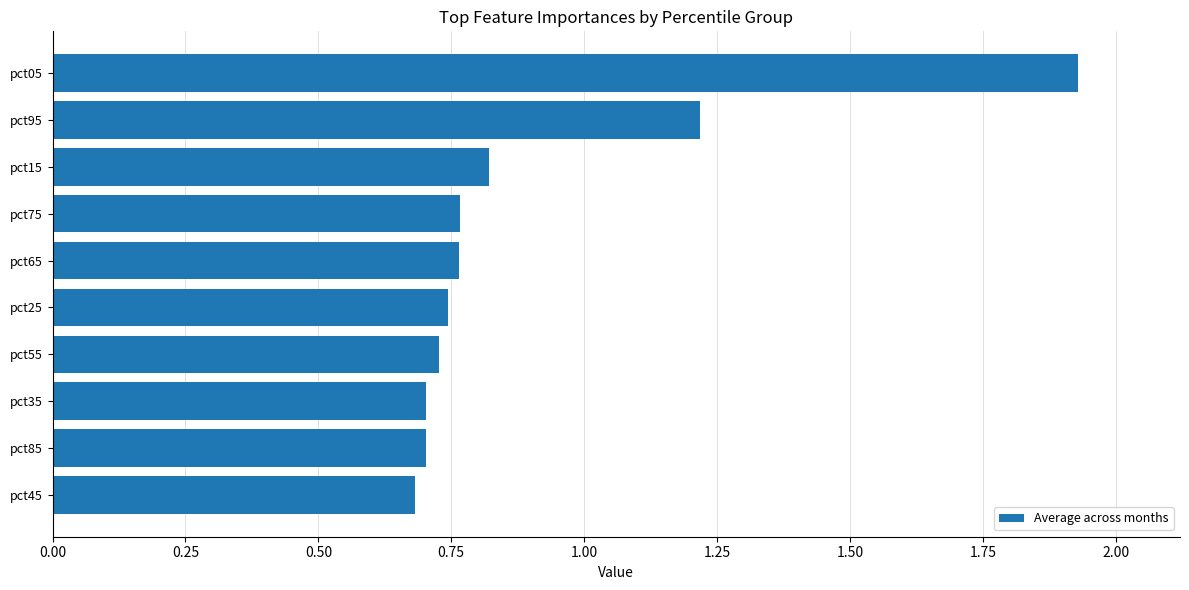

What is the change in value from pct35 to pct05?

+1.2